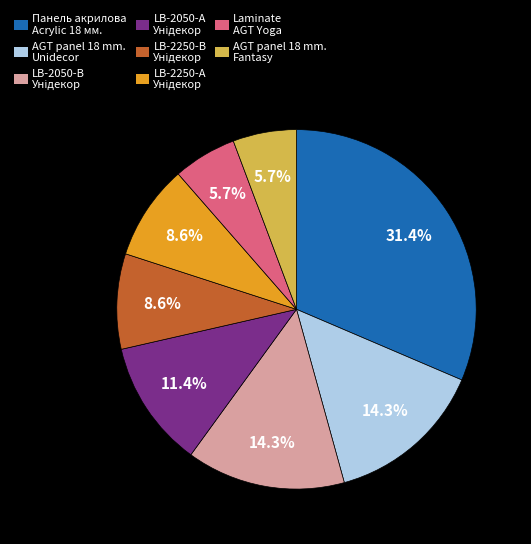

What is the largest slice in the pie chart?

Панель акрилова Acrylic 18 мм.